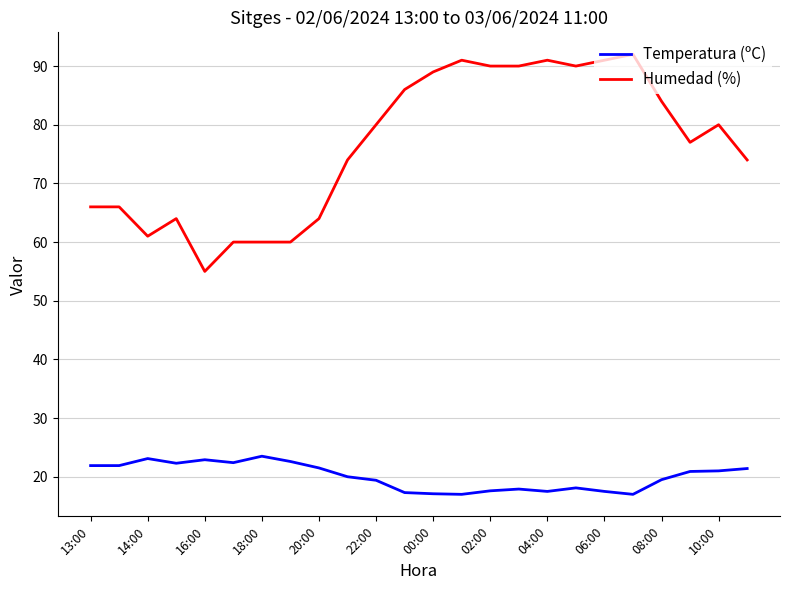

True or false: Temperatura (ºC) and Humedad (%) intersect in this chart.

False